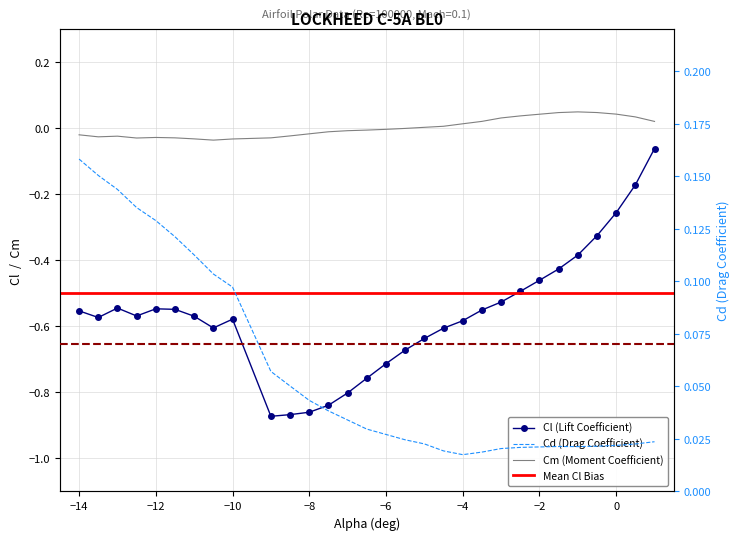

True or false: Cd and Cl intersect in this chart.

False